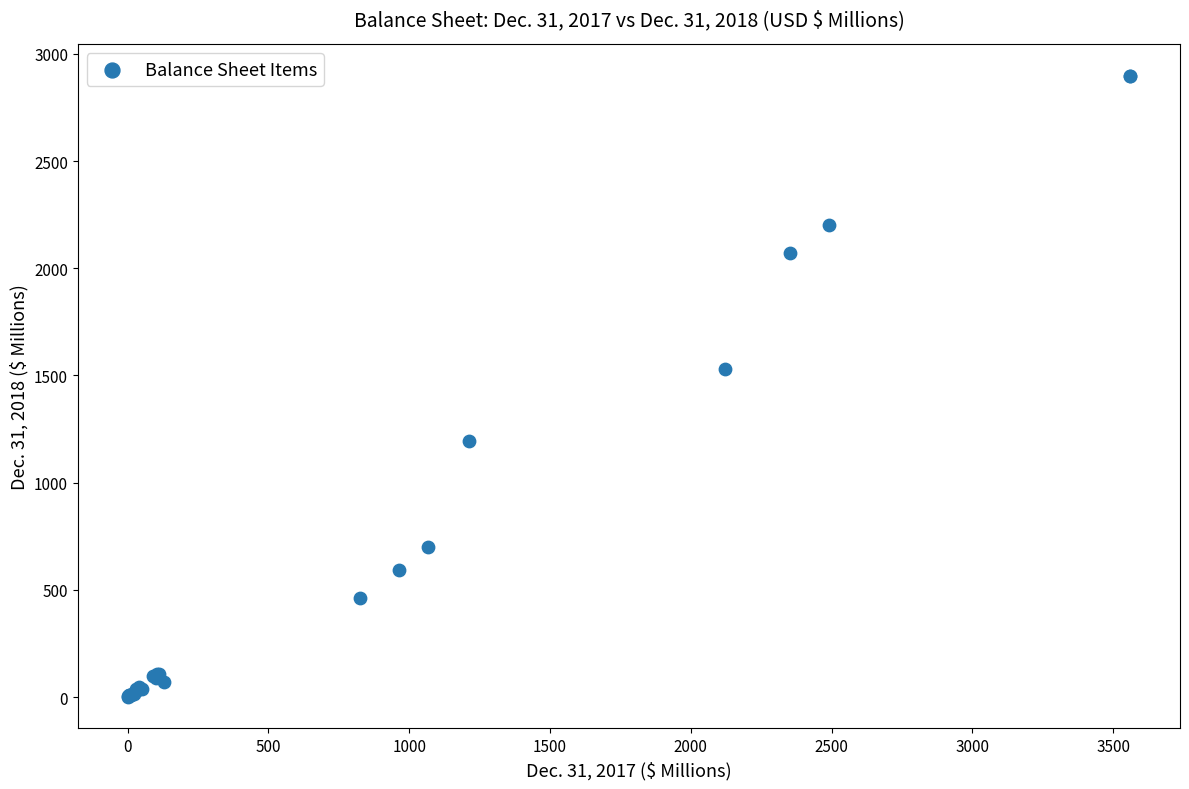

What Y value in the scatter plot is closest to 1449?

1529